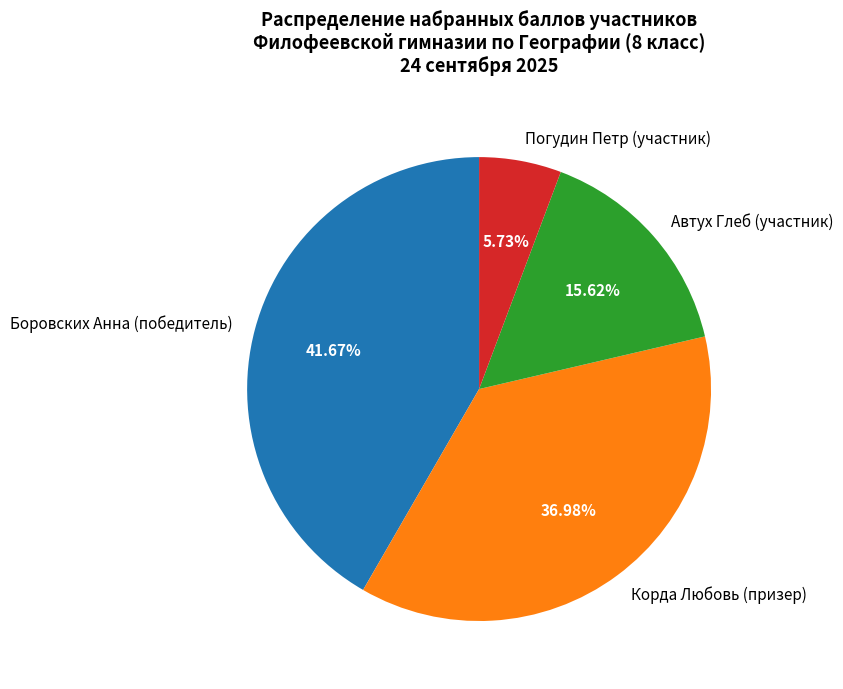

To the nearest percent, what is the difference between the largest and smallest slice percentages?

36%